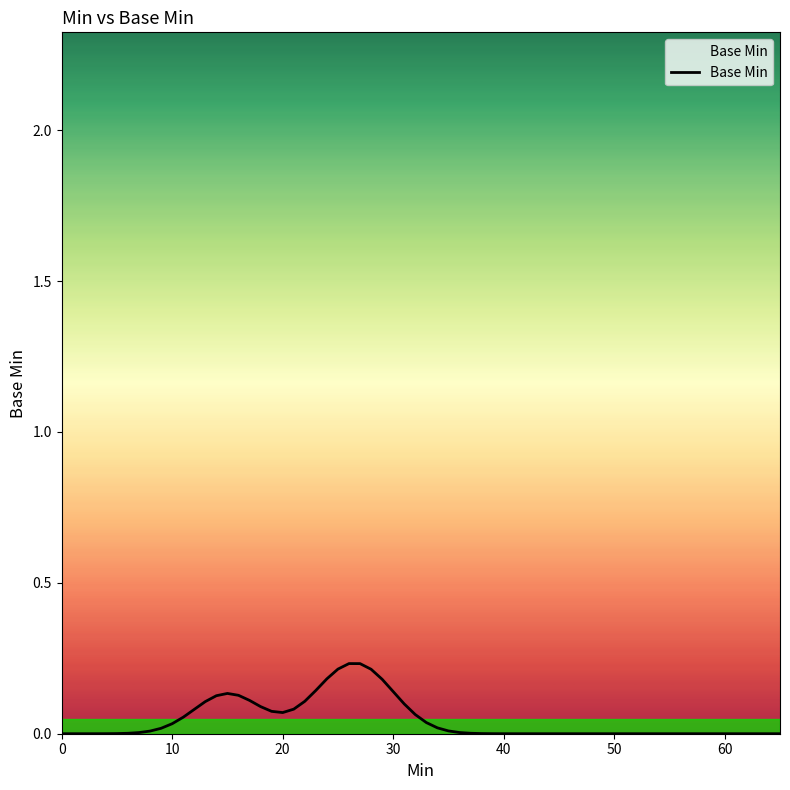

Is it true that the value at 40 is 0.0?

True